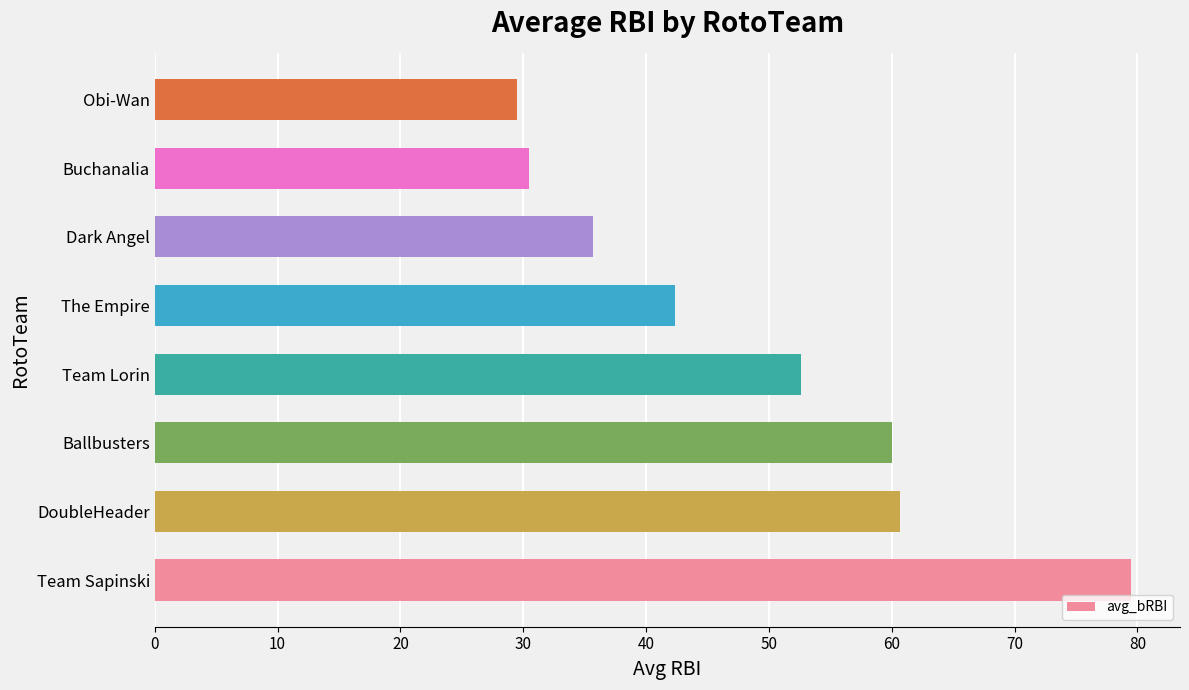

How many values exceed 52?

4